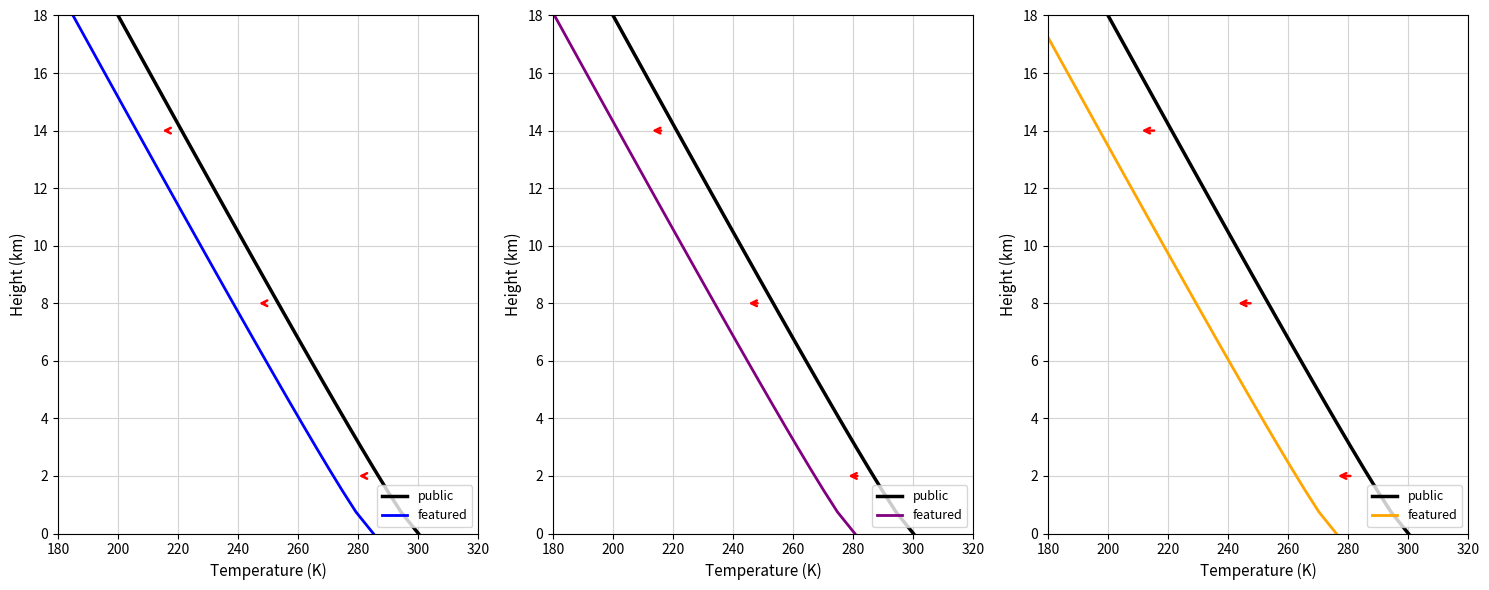

What are all the series names shown in the legend?

public, featured